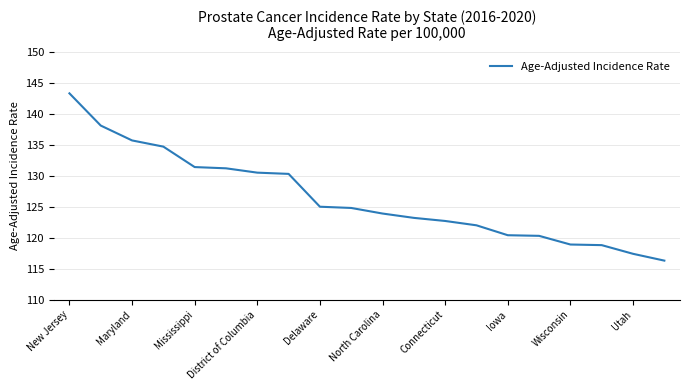

What is the greatest value displayed?

143.3